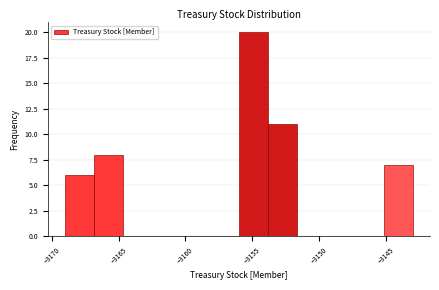

What is the height of the bar covering -3154.0 to -3151.5 on the x-axis? Neither the bar edges nor the heights are printed on the chart, so give them approximately, as read against the axes.

11